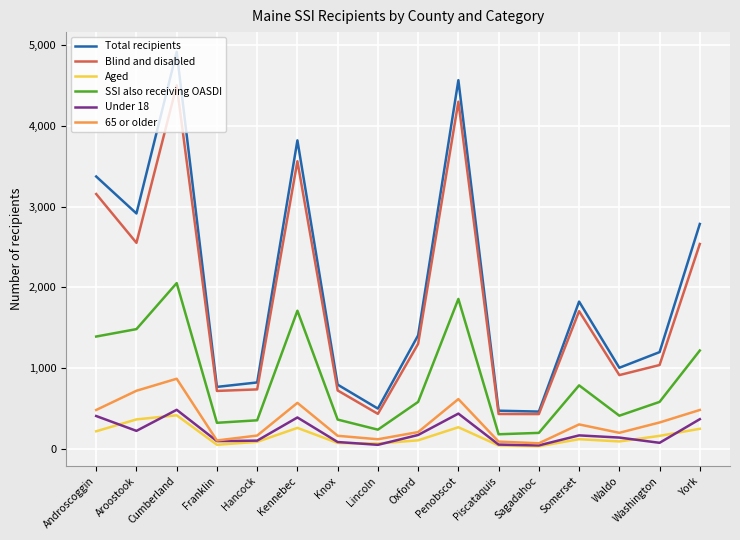

Is it true that Aged equals 217 at Androscoggin?

True